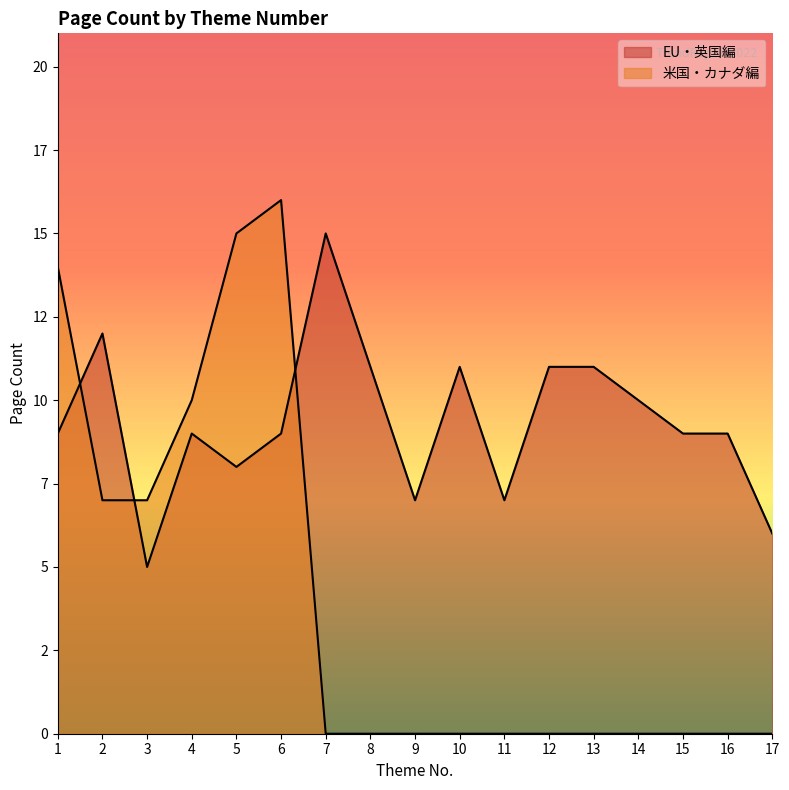

List the series in order of their overall mean, highest first.

EU・英国編, 米国・カナダ編